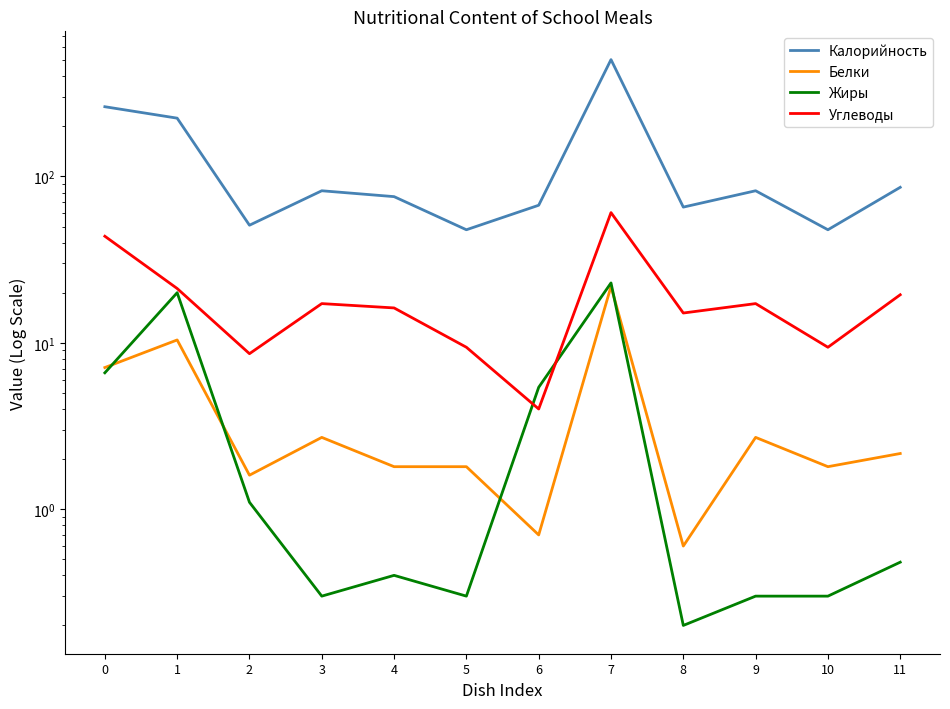

True or false: Белки and Жиры intersect in this chart.

True